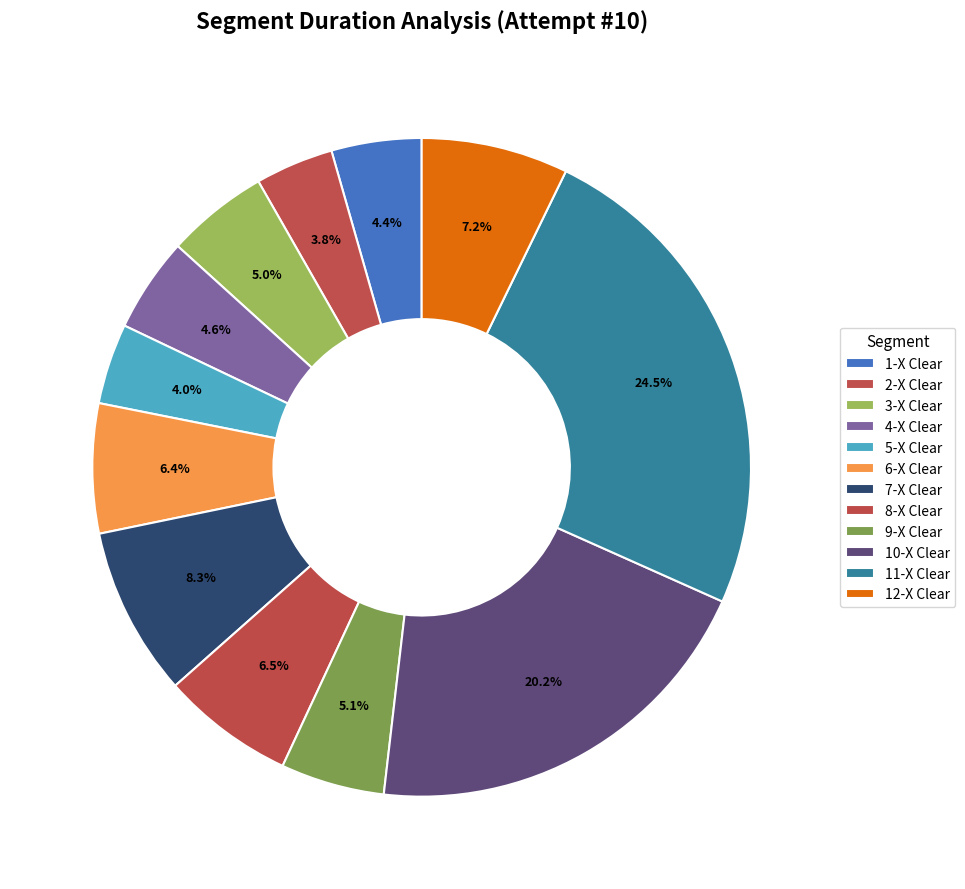

To the nearest percent, what portion does 4-X Clear represent?

5%